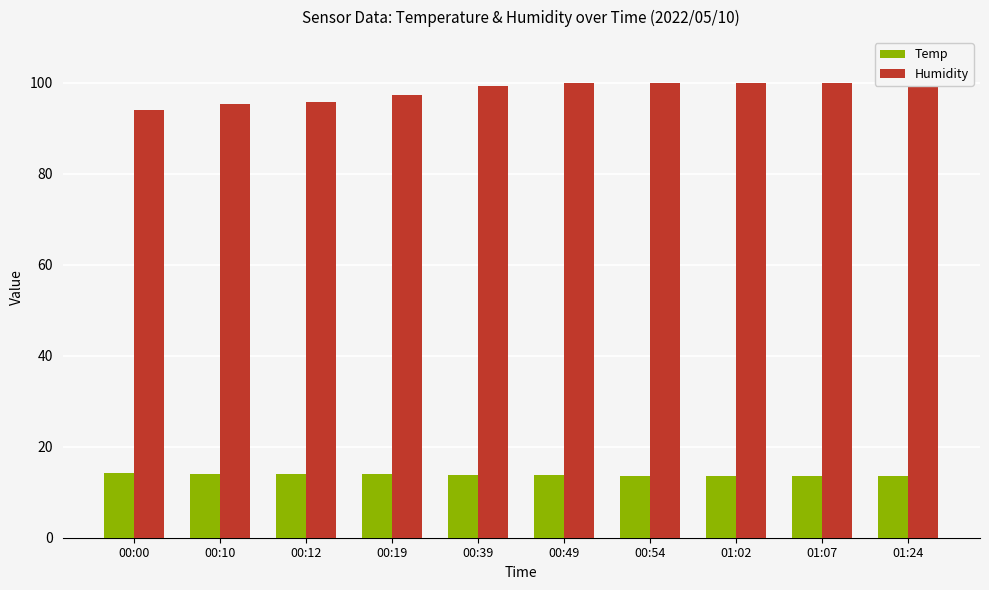

What are all the series names shown in the legend?

Temp, Humidity